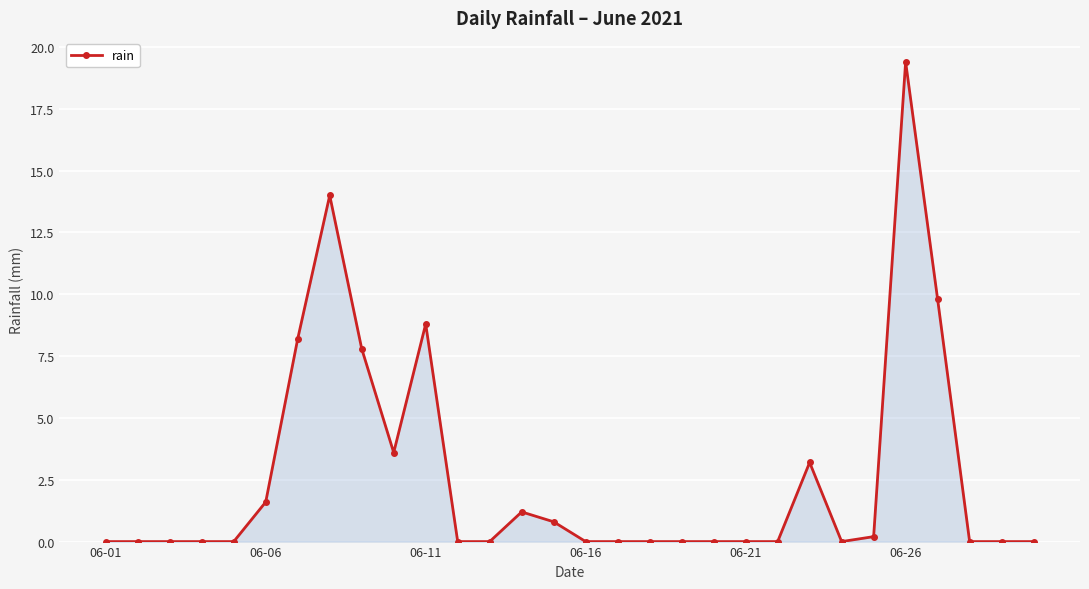

What is the difference between the maximum and minimum values?

19.4